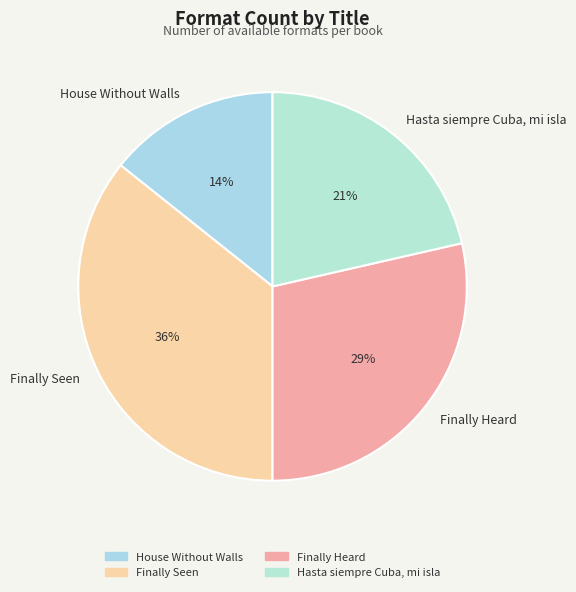

Does Finally Seen represent more than half of the total?

No